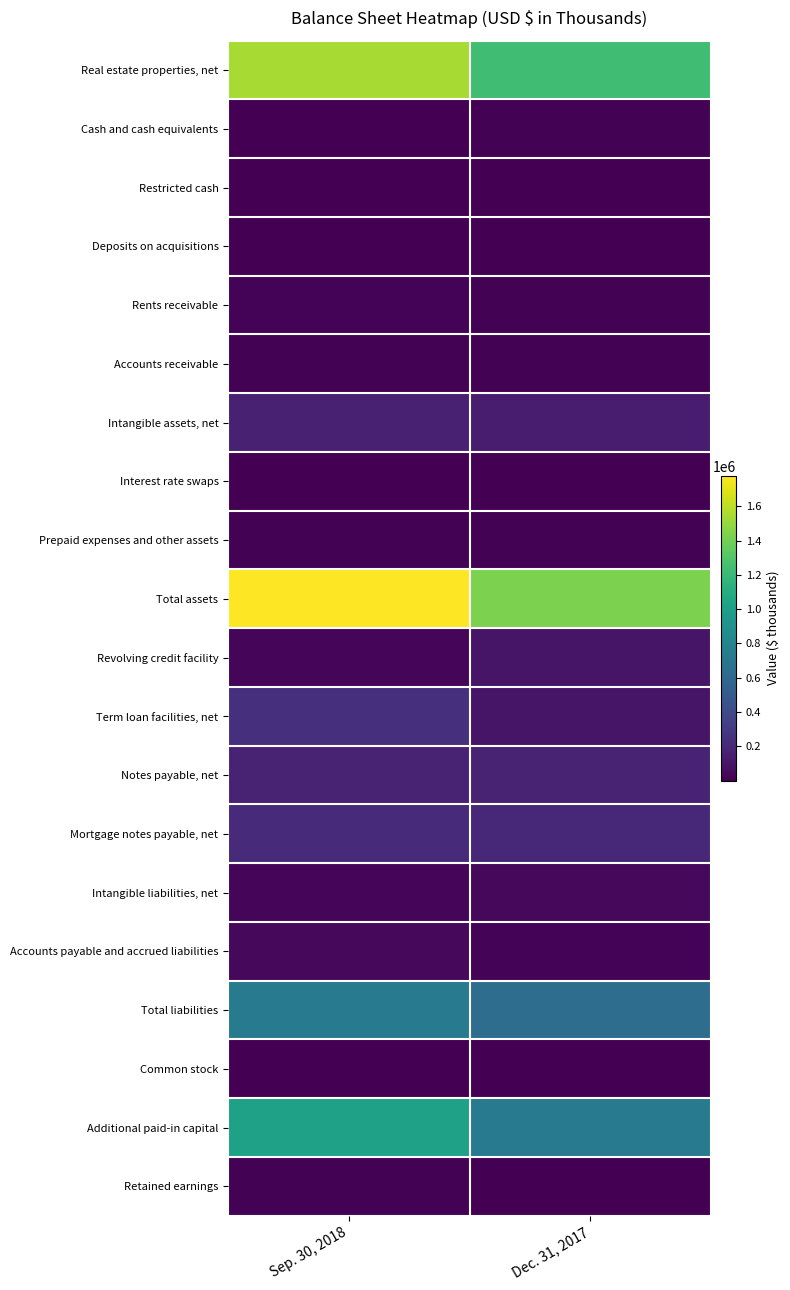

At which category does the chart reach its peak across all series?

Sep. 30, 2018